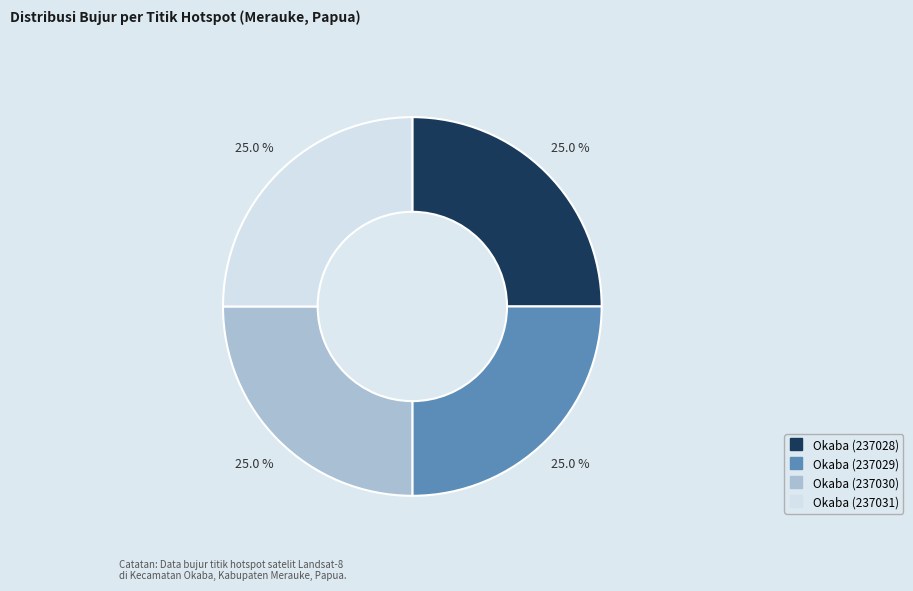

Combined, what portion of the pie is Okaba (237030) and Okaba (237029)?

50.0%